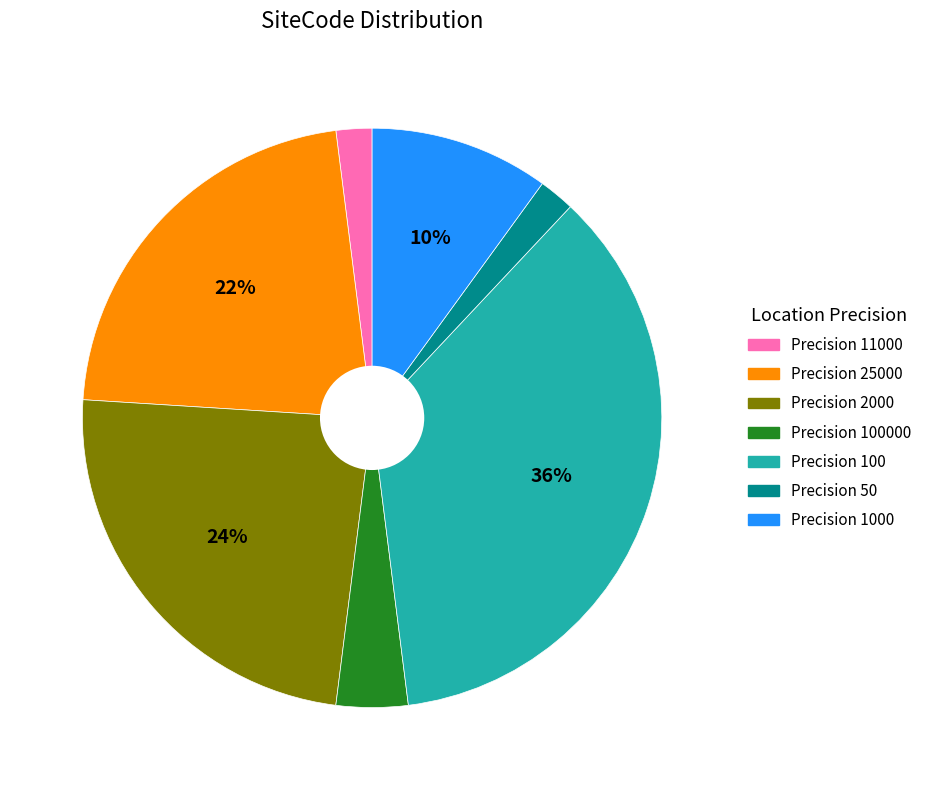

What percentage is the Precision 100000 slice, to the nearest percent?

4%